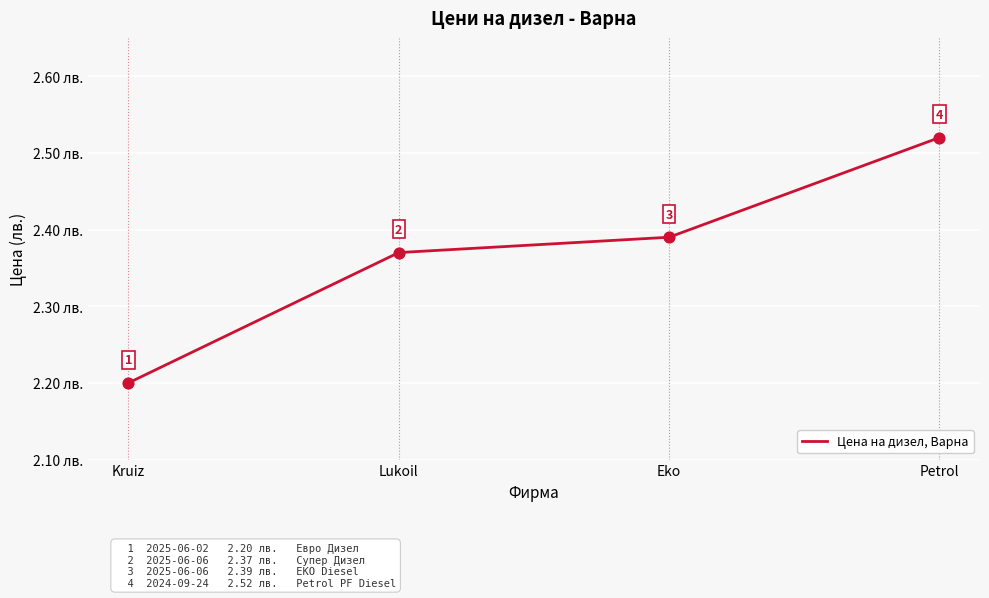

What is the ratio of the value at Petrol to the value at Lukoil?

1.1